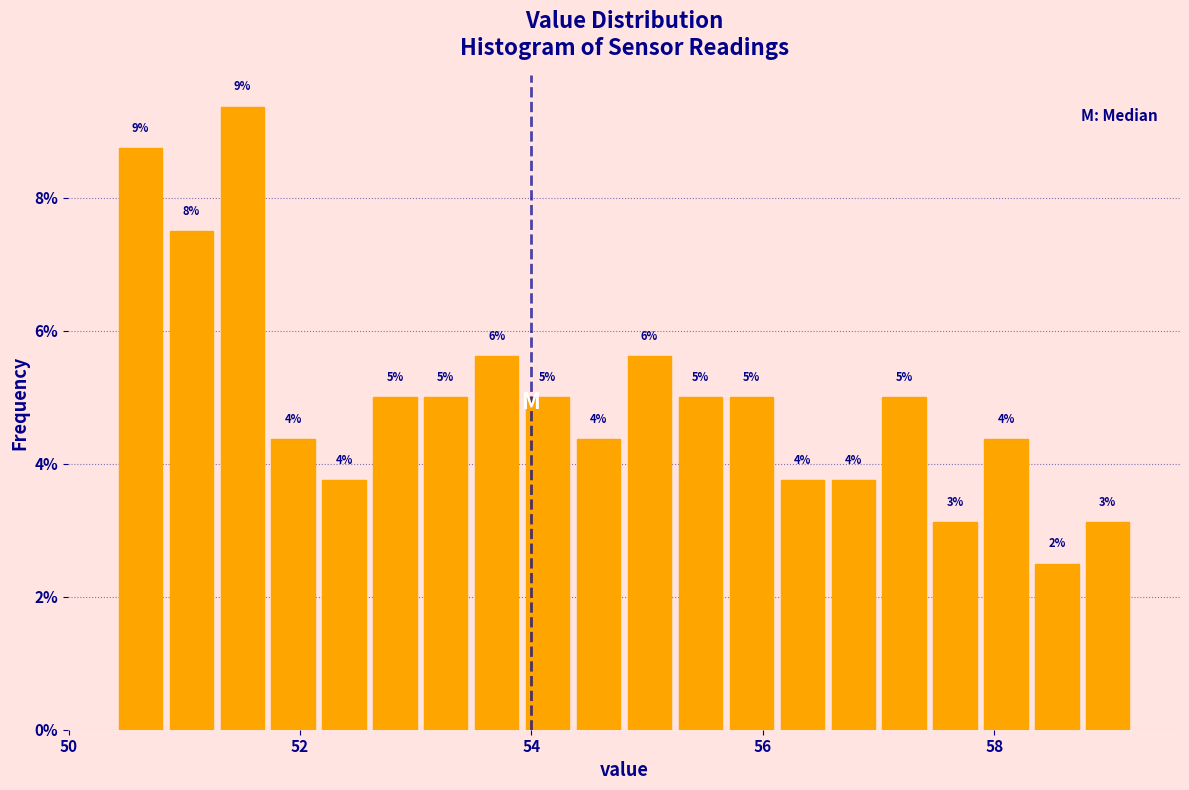

Read against the x-axis, roughly where is the centre of the tallest bar?

51.6